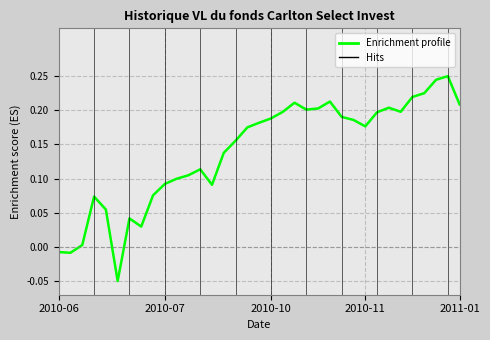

What is the difference between the maximum and minimum values?

0.3